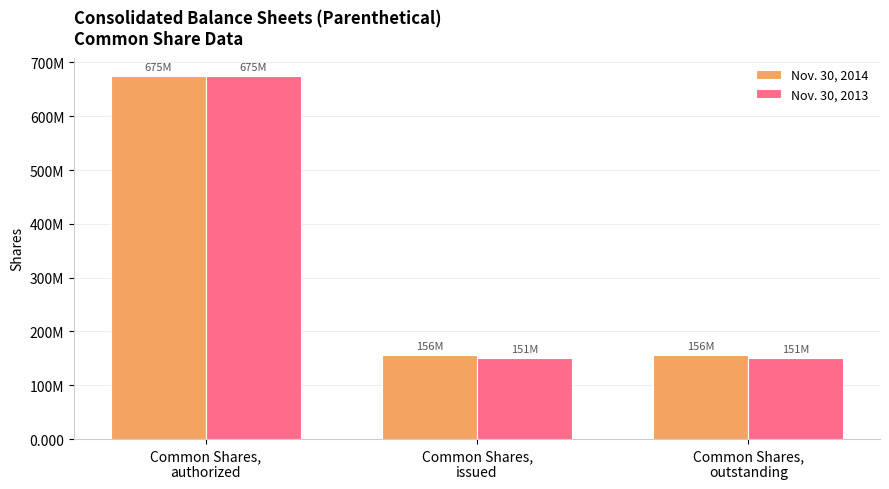

Reading left to right, extract all data points from this chart.

Nov. 30, 2014: Common Shares,
authorized=675000000	Common Shares,
issued=156412660	Common Shares,
outstanding=156412660
Nov. 30, 2013: Common Shares,
authorized=675000000	Common Shares,
issued=151123000	Common Shares,
outstanding=151123000